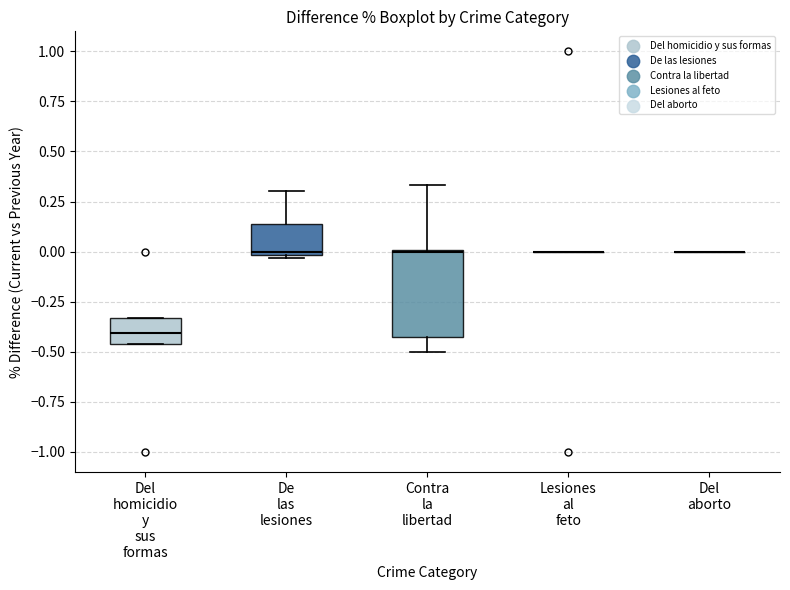

Reading left to right, read every box against the y-axis: the position of its median line, the range the box covers, and the ends of its whiskers. The values are not printed on the chart, so give them approximately, as read against the axis.

Del homicidio y sus formas: median -0.40, box -0.45 to -0.35, whiskers -0.45 to -0.35
De las lesiones: median 0.00 (just above the box's lower edge), box 0.00 to 0.15, whiskers -0.05 to 0.30
Contra la libertad: median 0.00, box -0.45 to 0.00, whiskers -0.50 to 0.35
Lesiones al feto: box collapsed to a line at 0.00, whiskers 0.00 to 0.00
Del aborto: box collapsed to a line at 0.00, whiskers 0.00 to 0.00